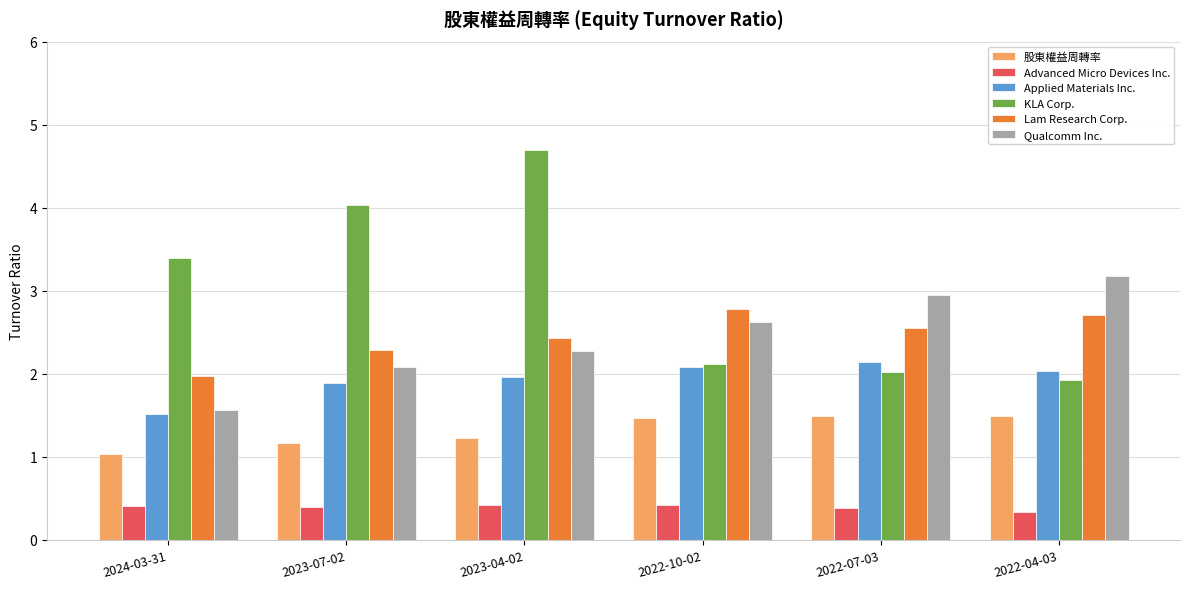

At which label is Advanced Micro Devices Inc. closest to 0?

2022-04-03